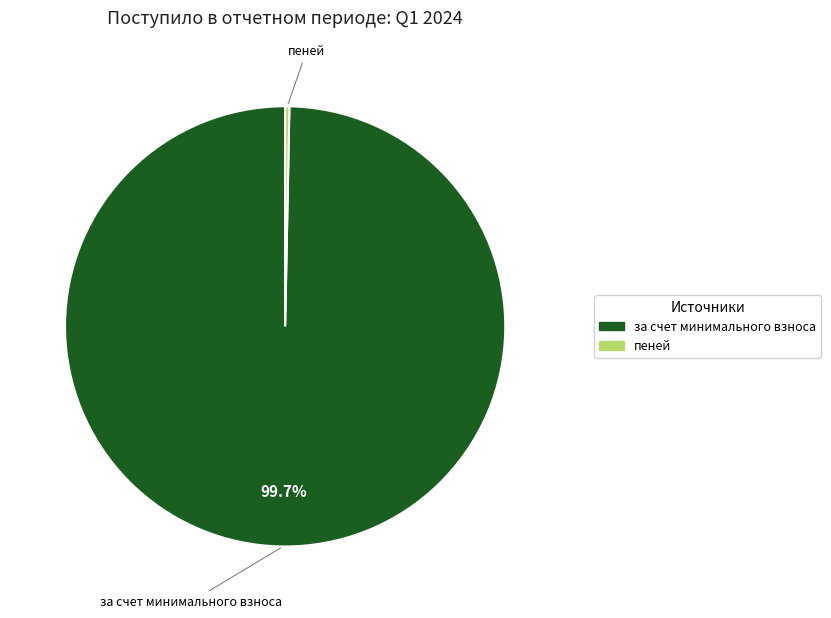

Is there a majority slice in this chart?

Yes